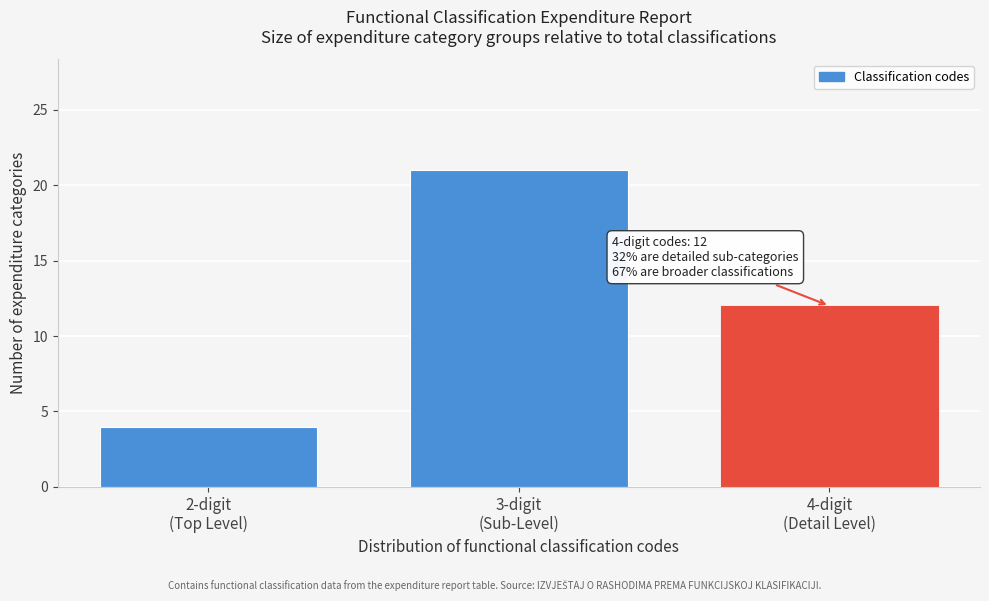

Reading left to right, transcribe all the data shown in this chart.

4	21	12